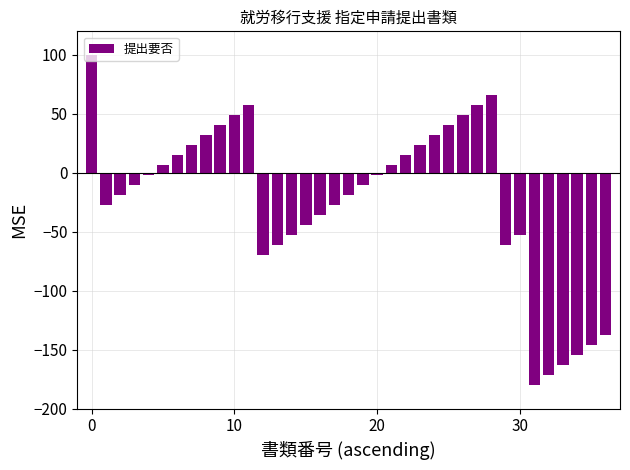

What is the difference between the maximum and second lowest values?

271.5